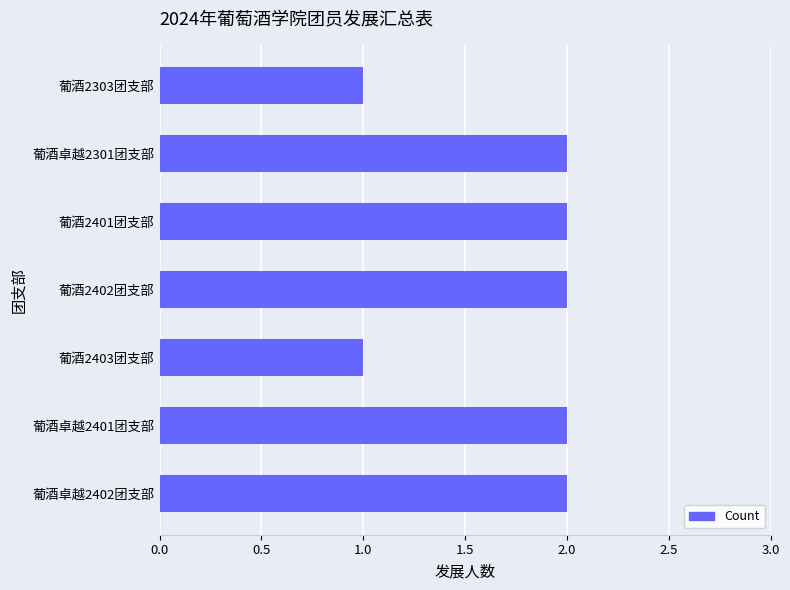

Between 葡酒2401团支部 and 葡酒2403团支部, which is larger?

葡酒2401团支部